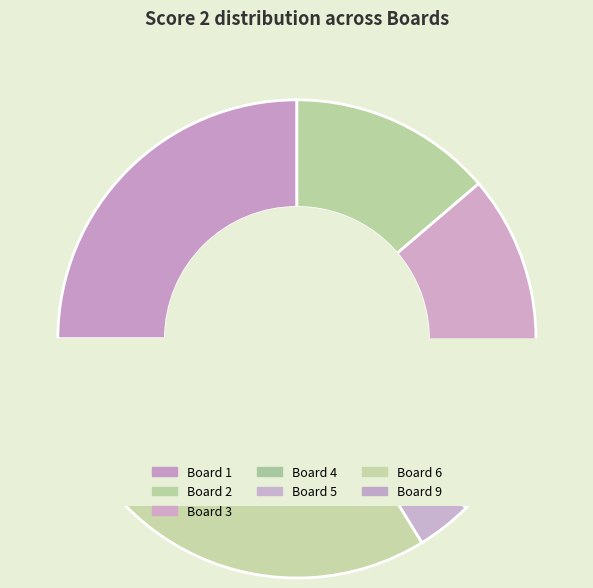

To the nearest percent, what is the combined percentage of Board 2 and Board 1?

39%